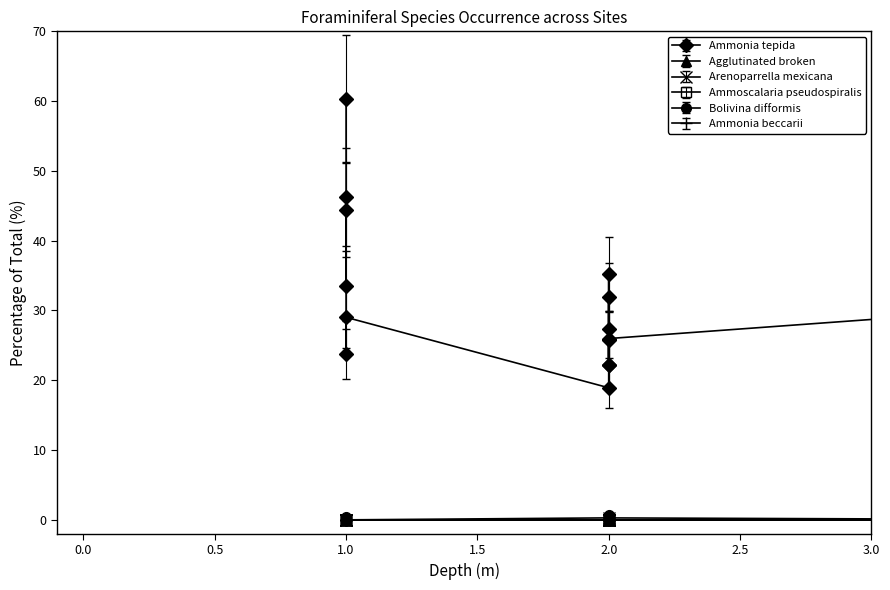

What is the value of the Ammonia tepida point at the 10th from the left?

26.0